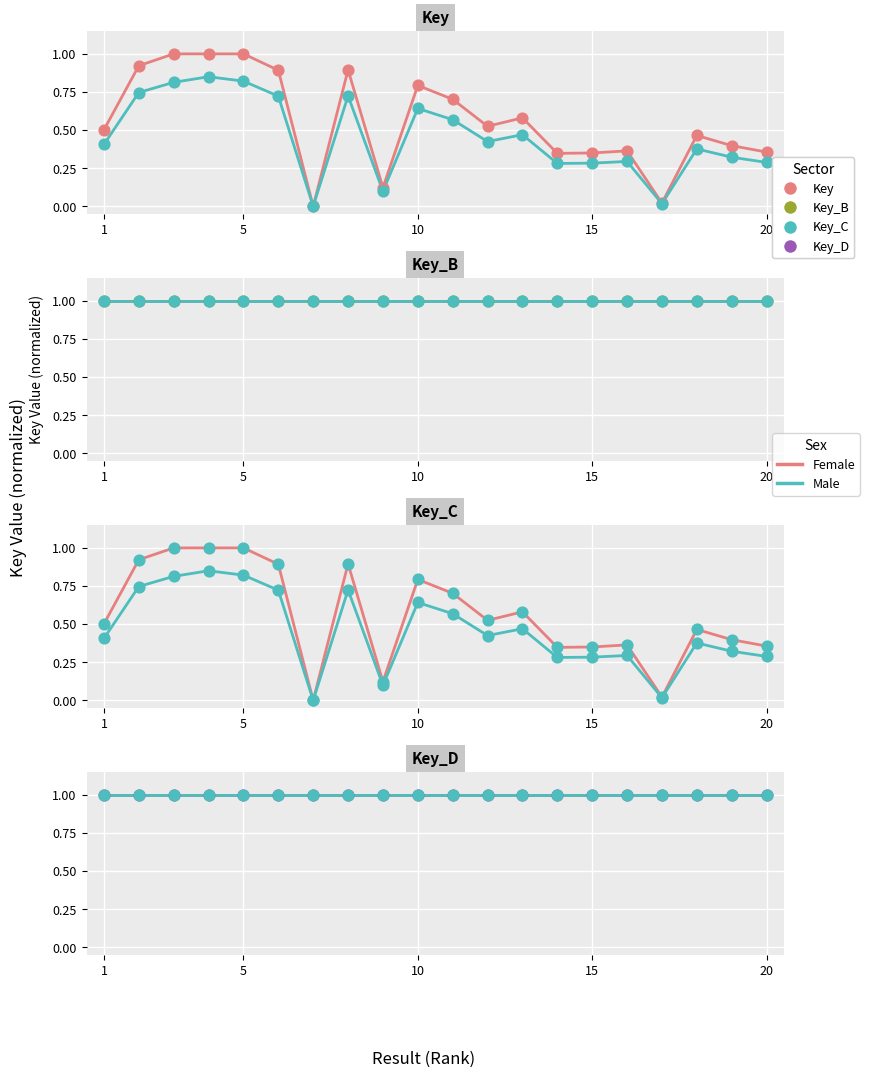

Between 5 and 13, which is larger?

5